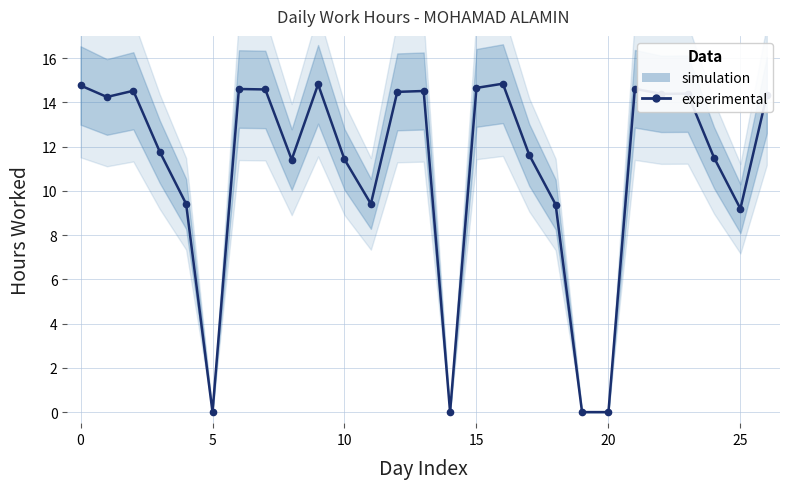

What is the sum of all values?

298.8